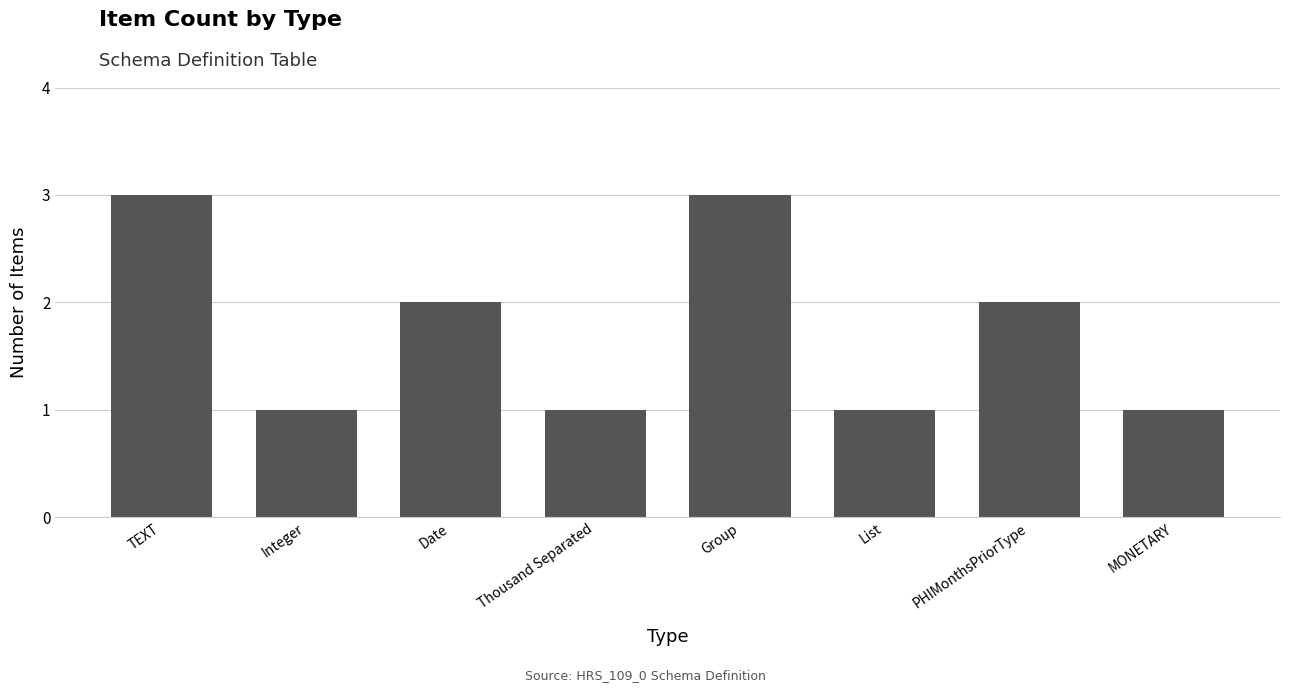

Reading right to left, list all the values displayed in this chart.

1	2	1	3	1	2	1	3